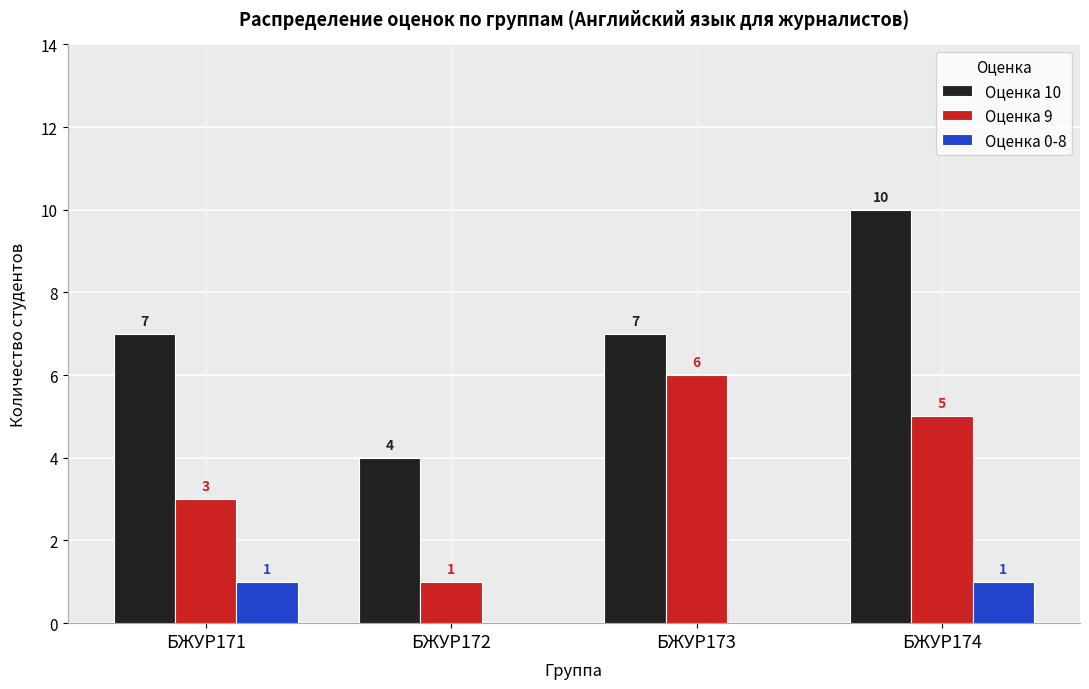

What are all the series names shown in the legend?

Оценка 10, Оценка 9, Оценка 0-8